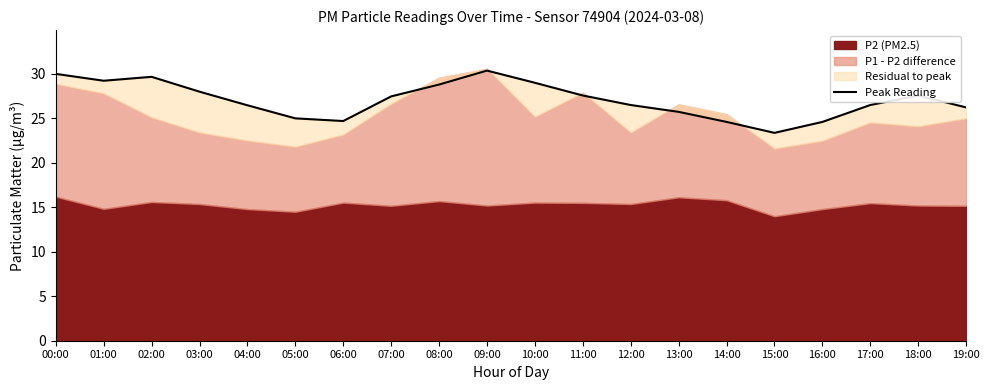

At which category does the data reach its first local valley?

01:00